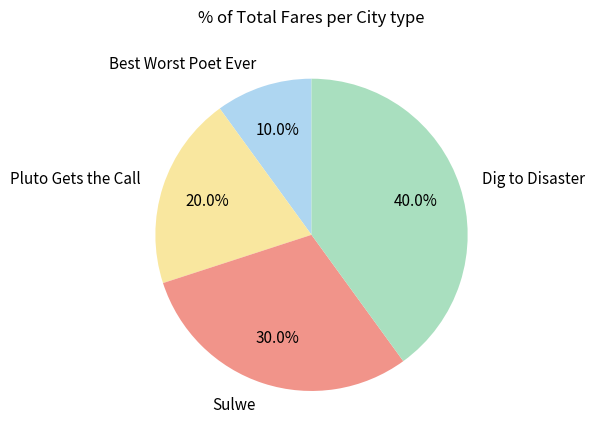

To the nearest percent, what is the combined percentage of Dig to Disaster and Pluto Gets the Call?

60%